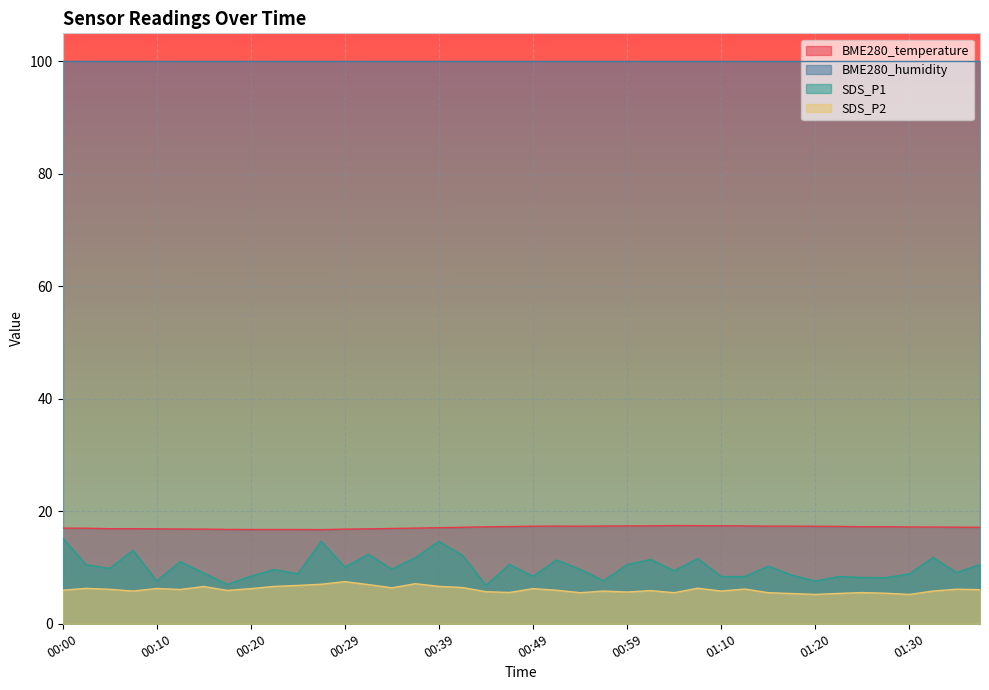

Which series has the largest total across all categories?

BME280_humidity